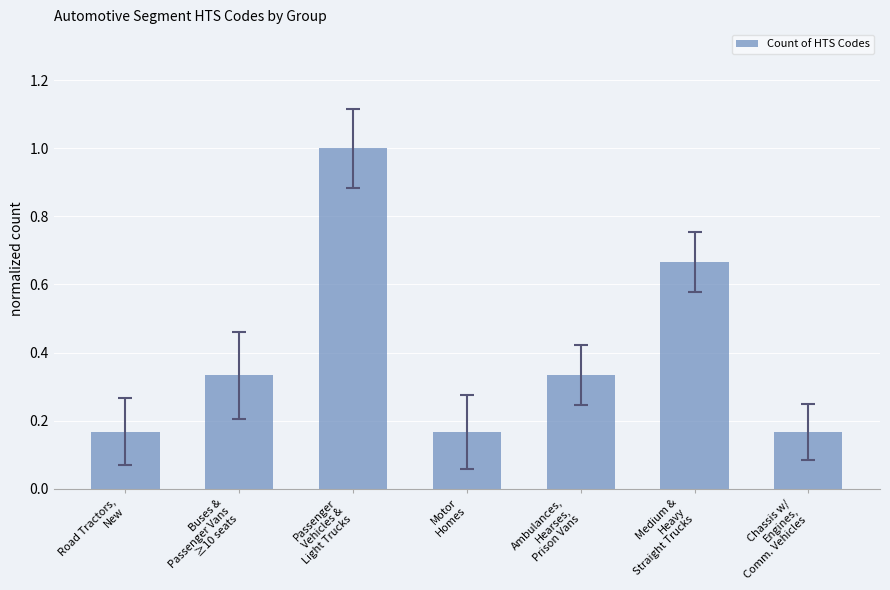

What position from the right is Chassis w/
Engines,
Comm. Vehicles?

1